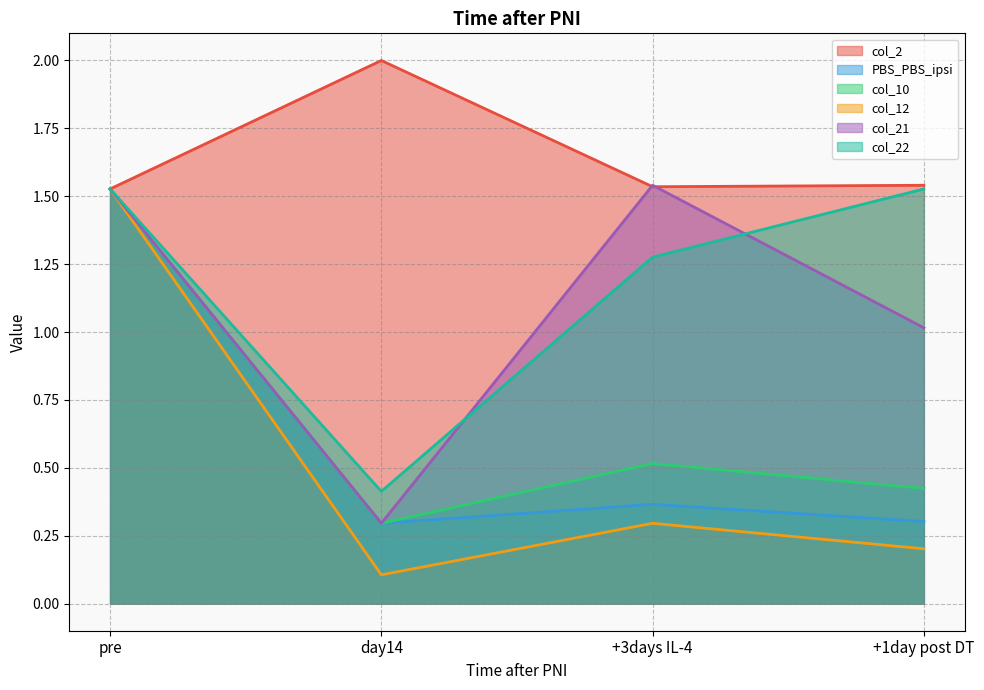

Which series changed the most between day14 and +3days IL-4?

col_21